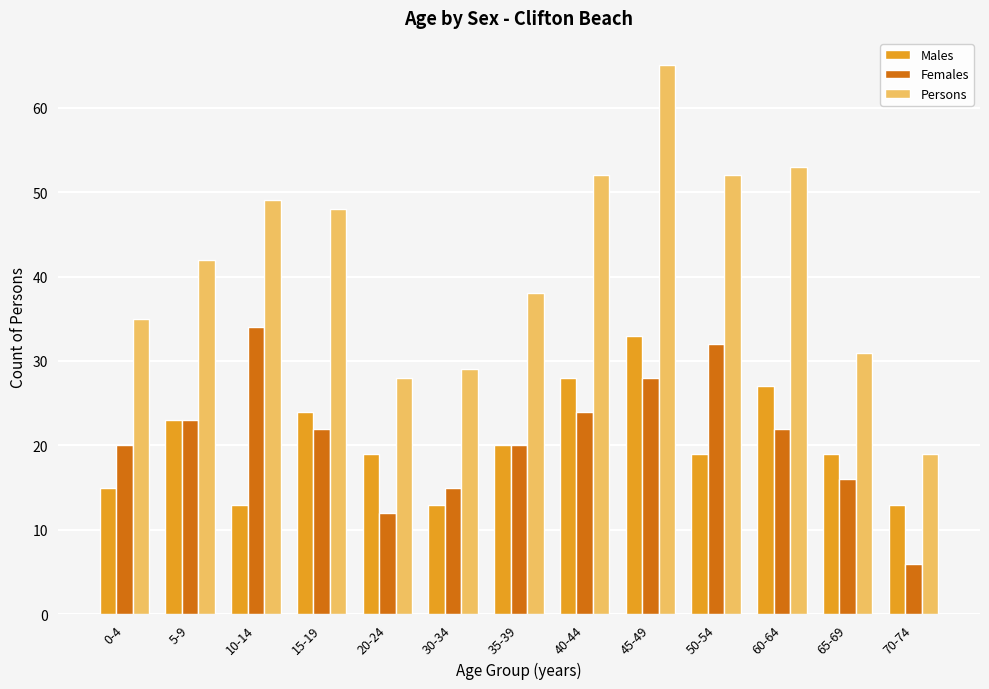

What is the minimum value shown in the chart?

6